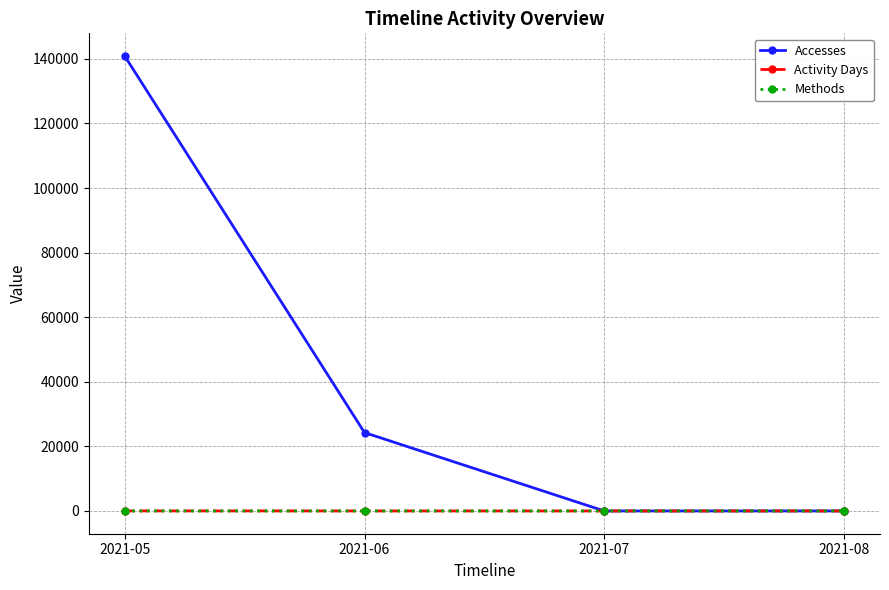

True or false: Accesses has more than 0 points higher than both neighbors.

False